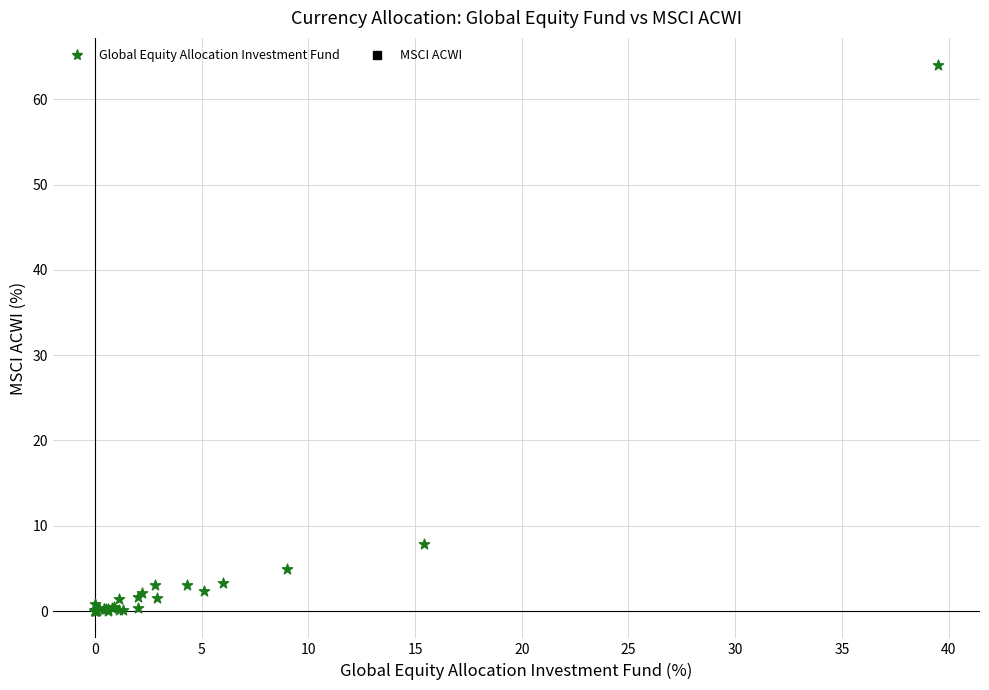

What Y value in the scatter plot is closest to 32?

7.9